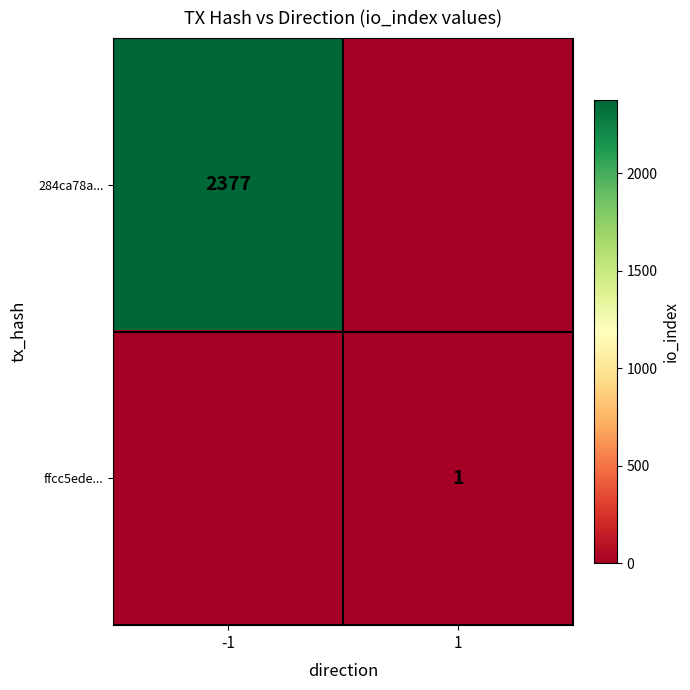

True or false: ffcc5ede... has a value of 1 at 1.

True